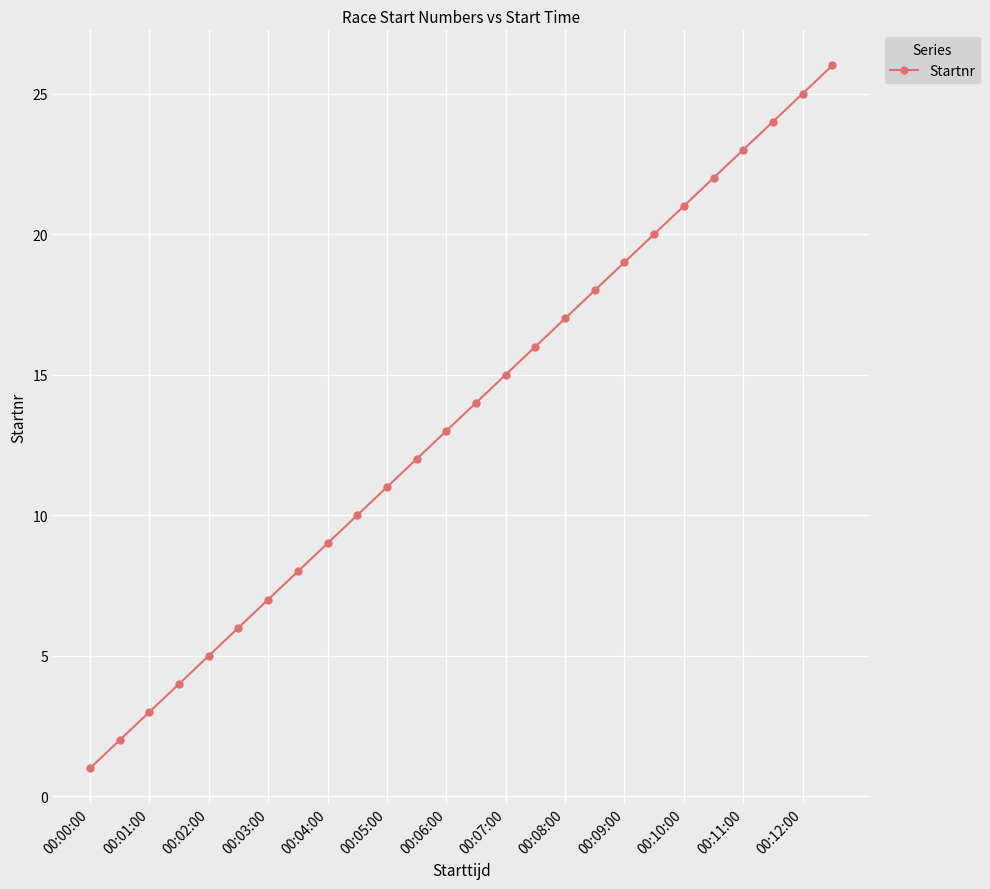

What is the sum of all values?

351